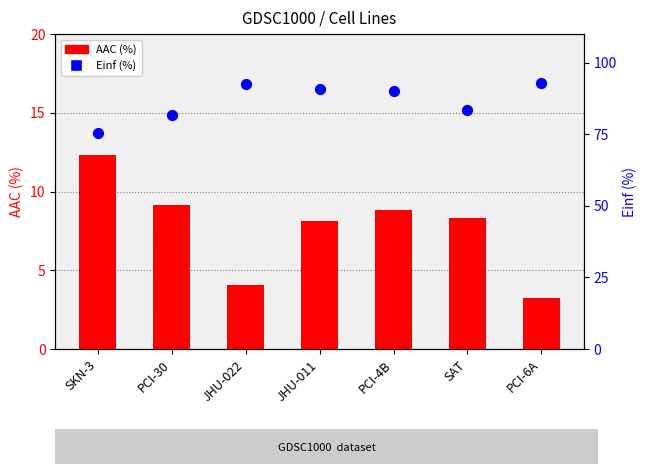

Which series has the largest Y range (max minus min)?

Einf (%)